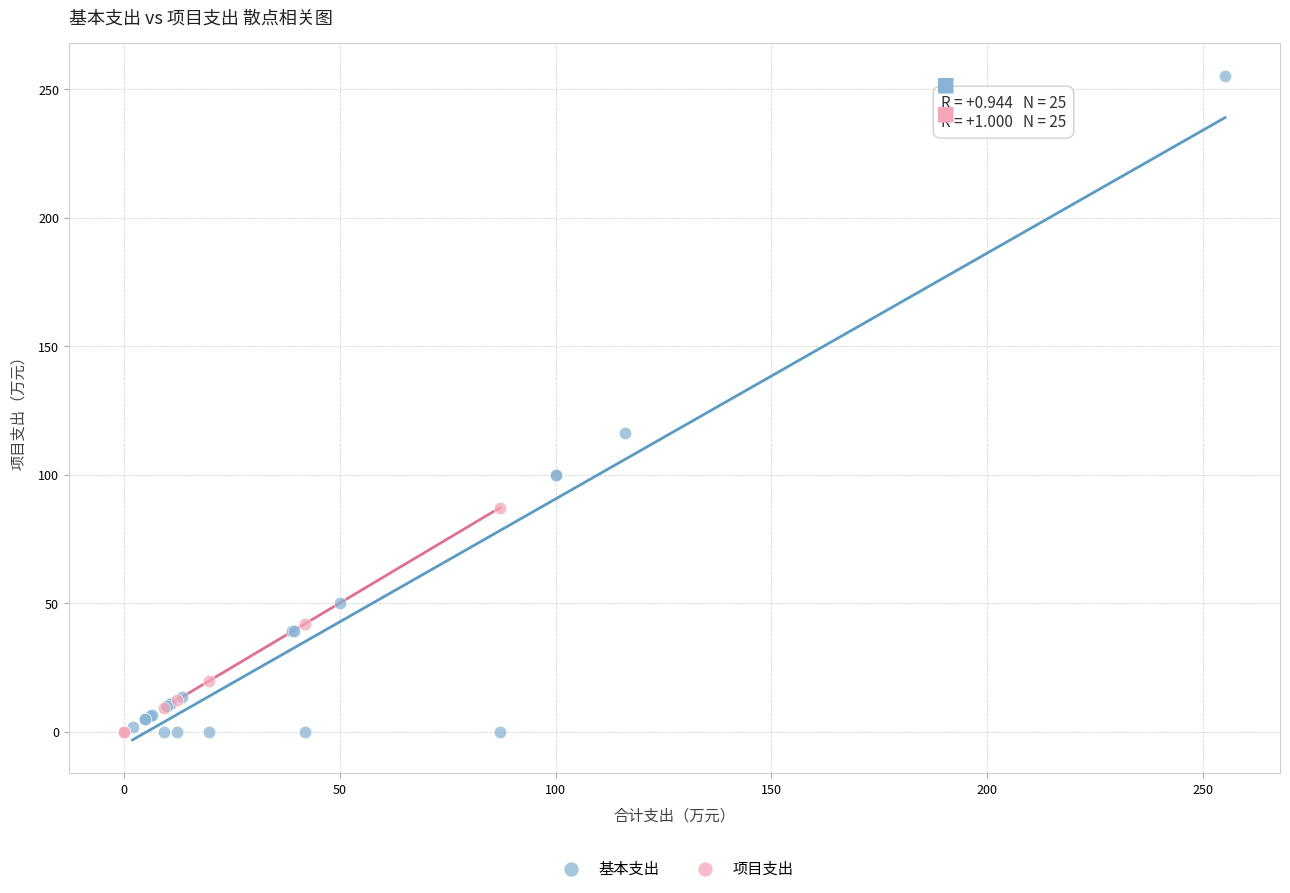

Which series has the largest Y range (max minus min)?

基本支出